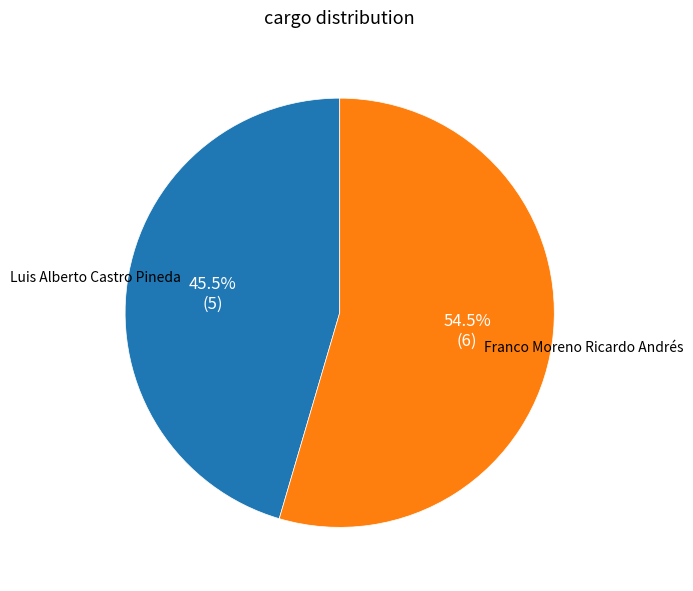

Rank the categories by value from highest to lowest.

Franco Moreno Ricardo Andrés, Luis Alberto Castro Pineda